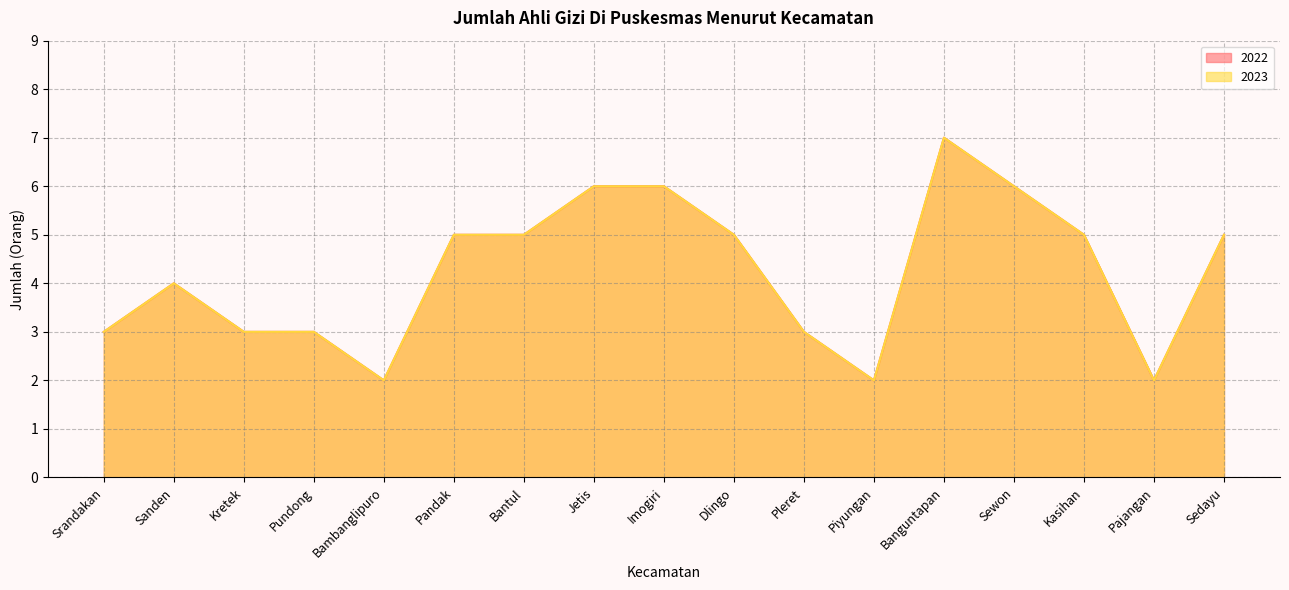

Rank the series at Bambanglipuro from lowest to highest value.

2022, 2023